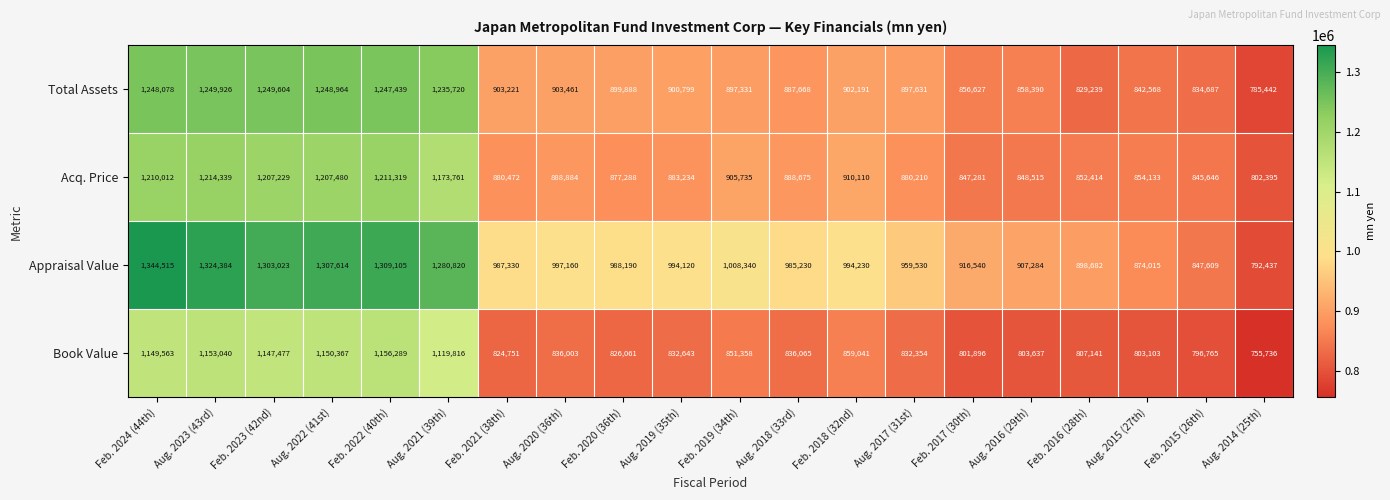

At which category is the sum across all series the highest?

Feb. 2024 (44th)